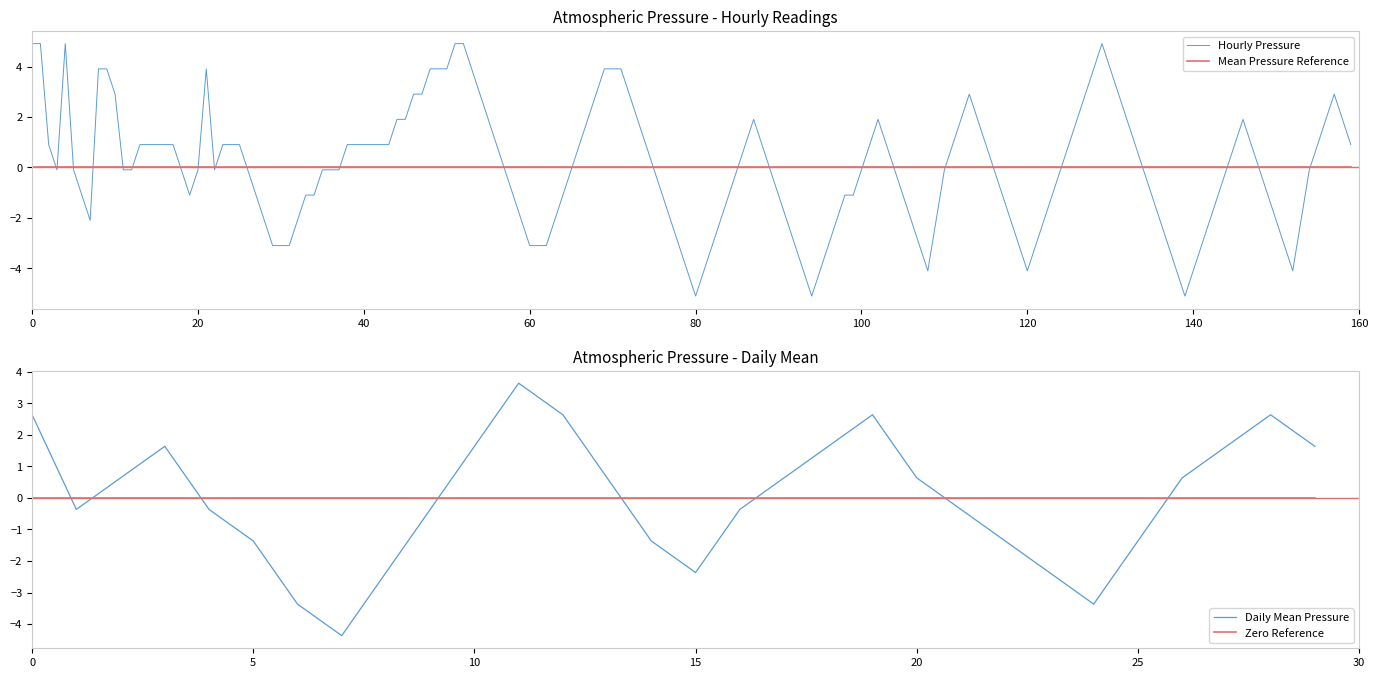

How many times do Daily Mean Pressure and Zero Reference cross each other?

8